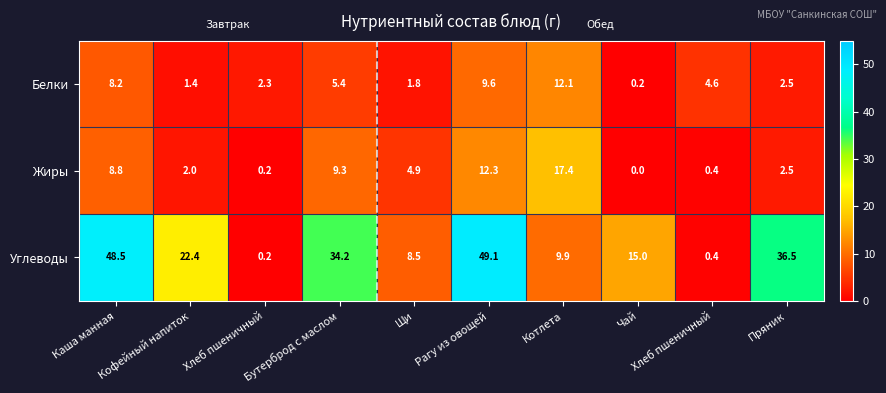

Reading right to left, transcribe all the data shown in this chart.

Белки: Пряник=2.5	Хлеб пшеничный=4.6	Чай=0.2	Котлета=12.1	Рагу из овощей=9.6	Щи=1.8	Бутерброд с маслом=5.4	Хлеб пшеничный=2.3	Кофейный напиток=1.4	Каша манная=8.2
Жиры: Пряник=2.5	Хлеб пшеничный=0.4	Чай=0.0	Котлета=17.4	Рагу из овощей=12.3	Щи=4.9	Бутерброд с маслом=9.3	Хлеб пшеничный=0.2	Кофейный напиток=2.0	Каша манная=8.8
Углеводы: Пряник=36.5	Хлеб пшеничный=0.4	Чай=15.0	Котлета=9.9	Рагу из овощей=49.1	Щи=8.5	Бутерброд с маслом=34.2	Хлеб пшеничный=0.2	Кофейный напиток=22.4	Каша манная=48.5